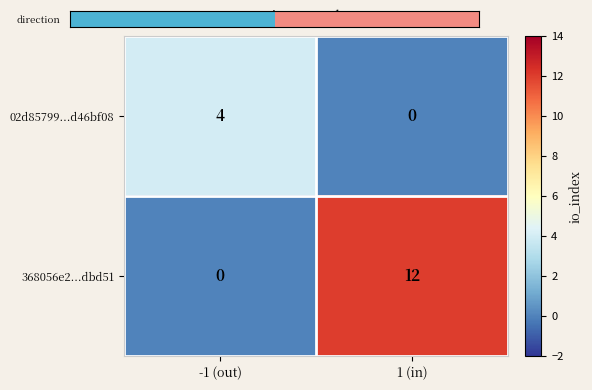

Reading right to left, list all the values displayed in this chart.

02d85799...d46bf08: 0	4
368056e2...dbd51: 12	0